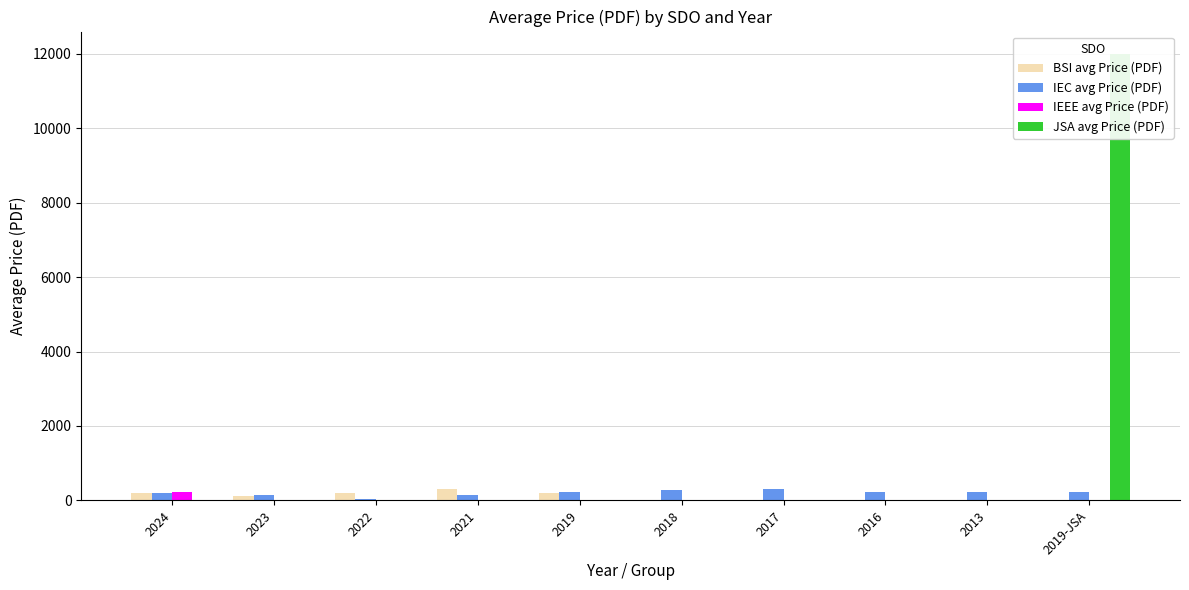

Reading right to left, what are all the values shown in this chart?

BSI avg Price (PDF): 20	20	20	20	20	208	314	208	126	208
IEC avg Price (PDF): 235	235	235	300	270	235	150	40	150	190
IEEE avg Price (PDF): 0	0	0	0	0	0	0	0	0	222
JSA avg Price (PDF): 12000	0	0	0	0	0	0	0	0	0